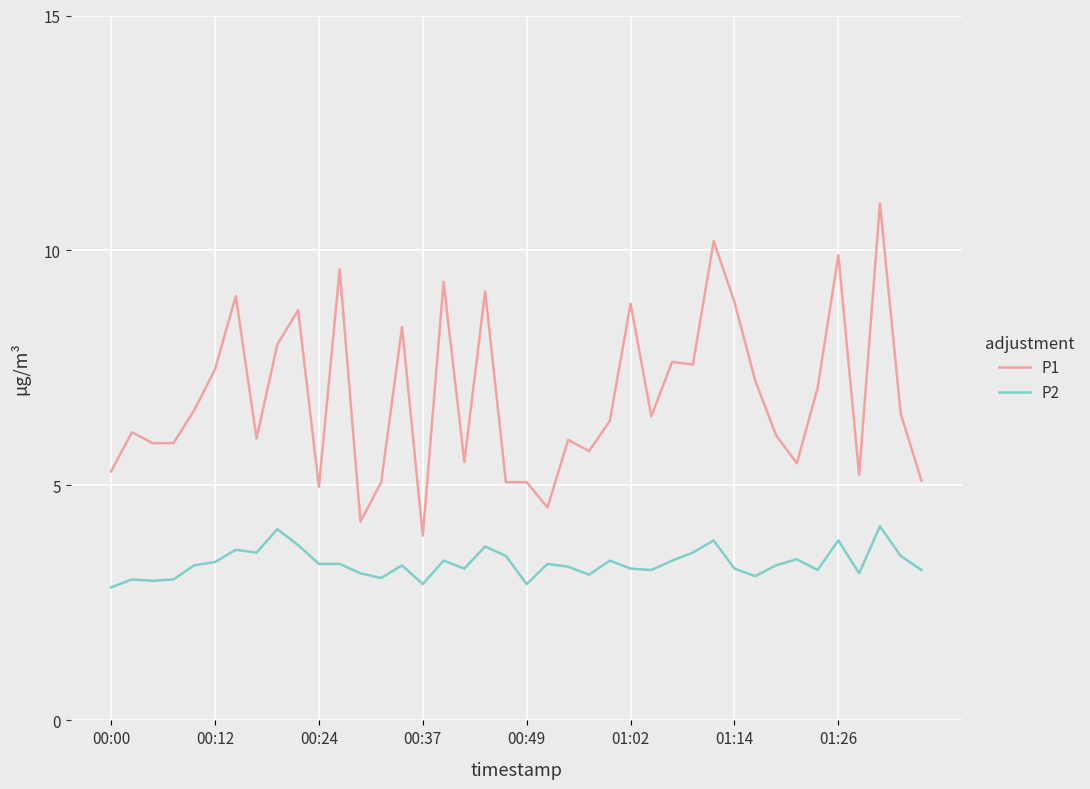

What is the minimum value for P1?

3.9